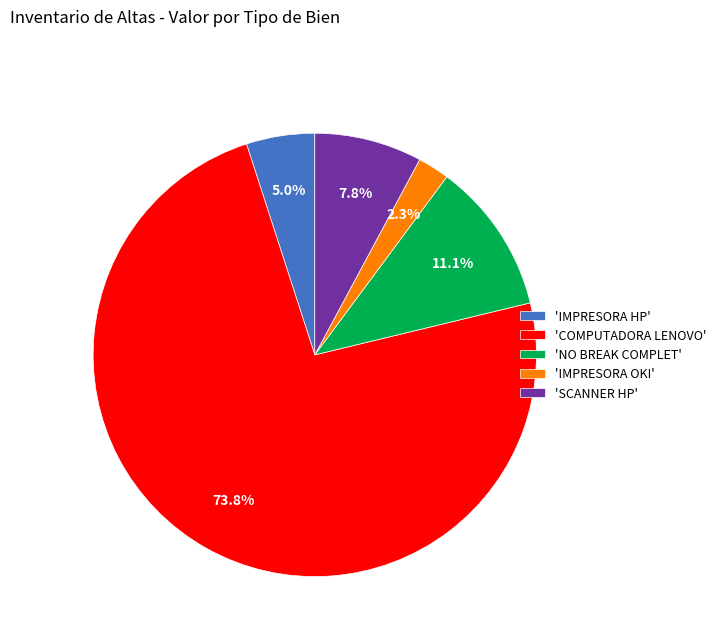

Approximately how many times larger is the value at 'IMPRESORA OKI' compared to 'SCANNER HP'?

0.3